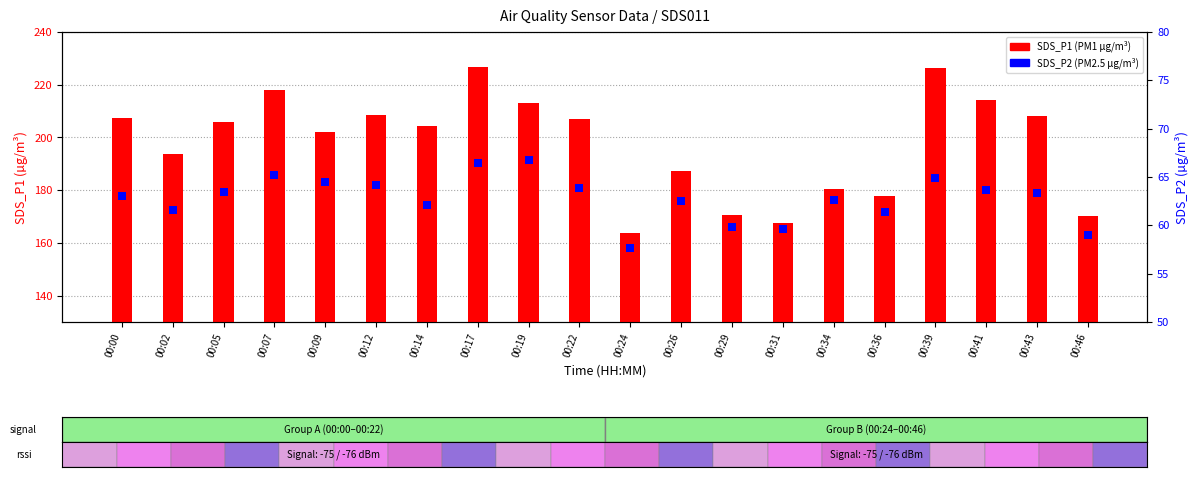

What is the total value across all series at 00:46?

229.4